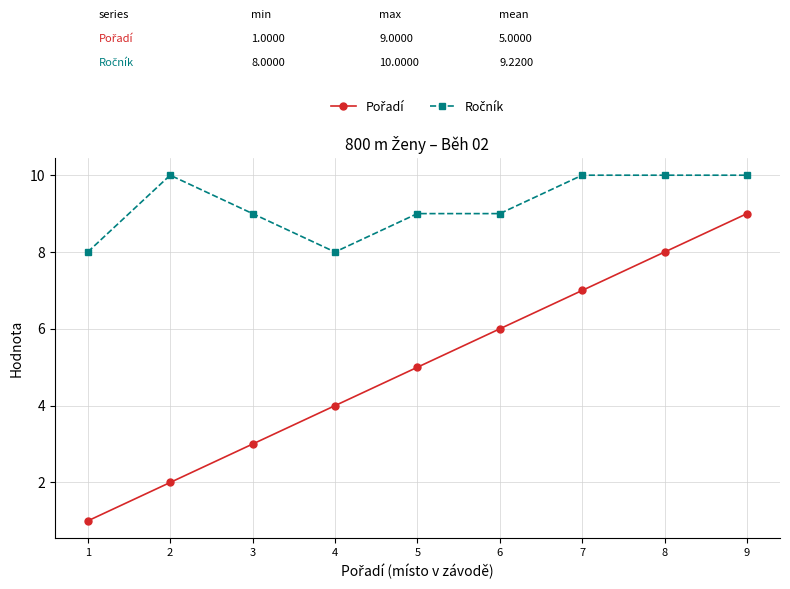

At which category is the sum across all series the highest?

9